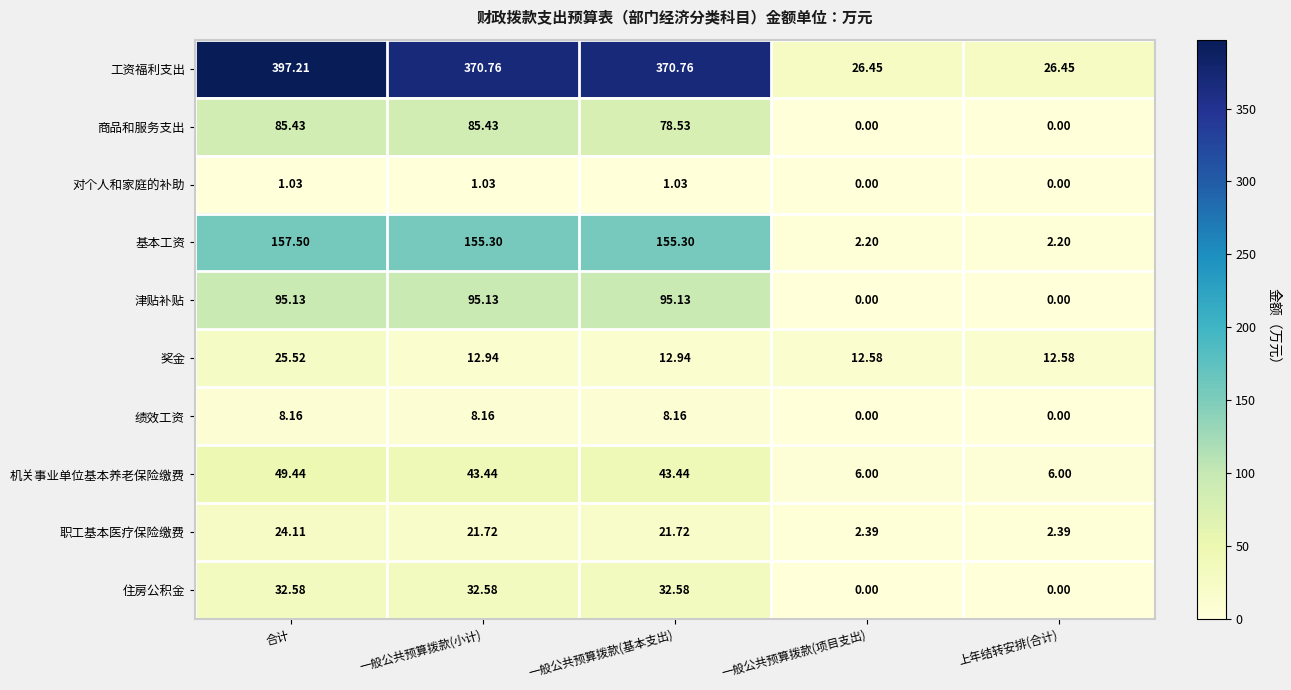

Which series changed the most between 合计 and 一般公共预算拨款(基本支出)?

工资福利支出